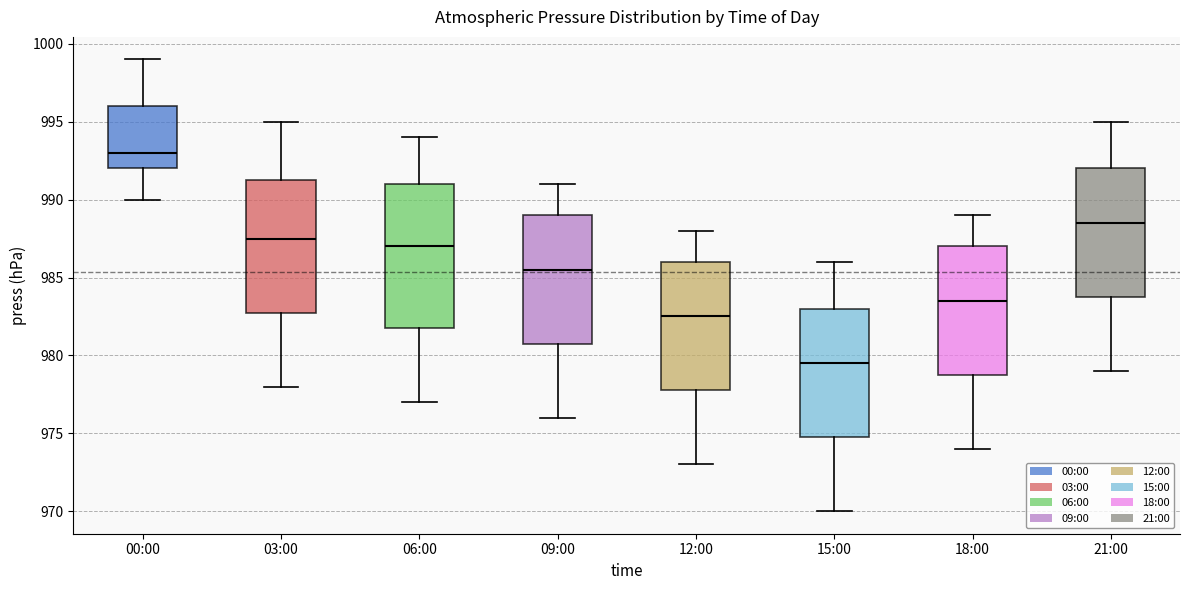

Which box's median line is the lowest?

15:00